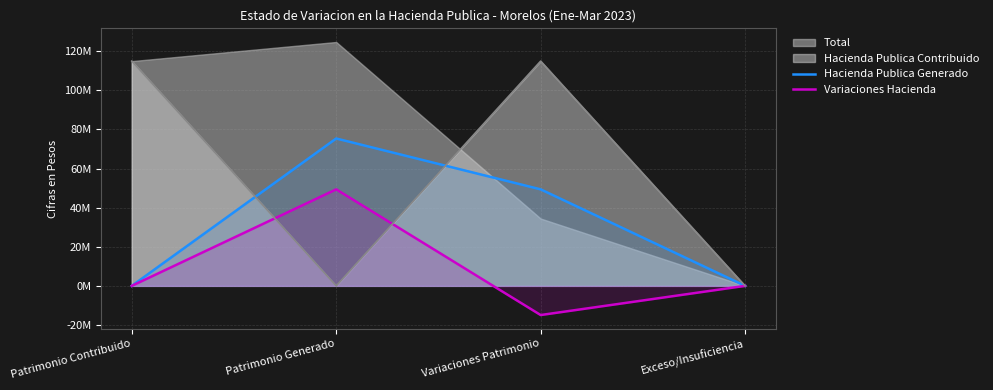

What is the average value of the Hacienda Publica Generado series?

31191050.8